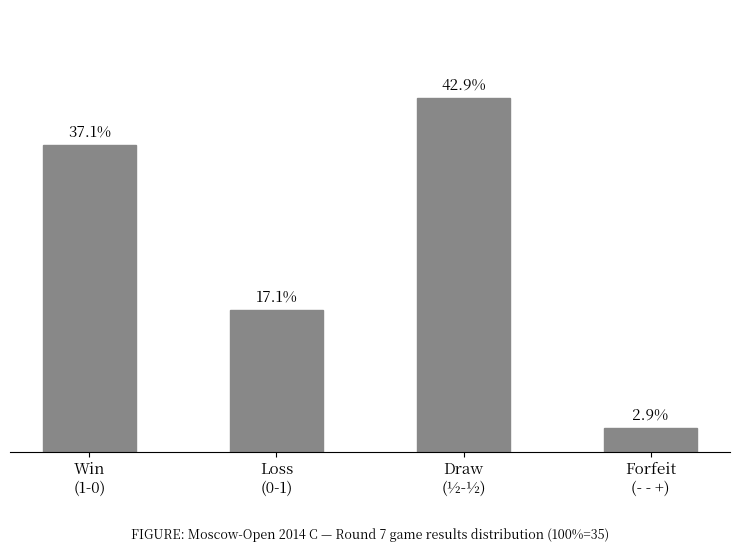

Are the bars horizontal?

No